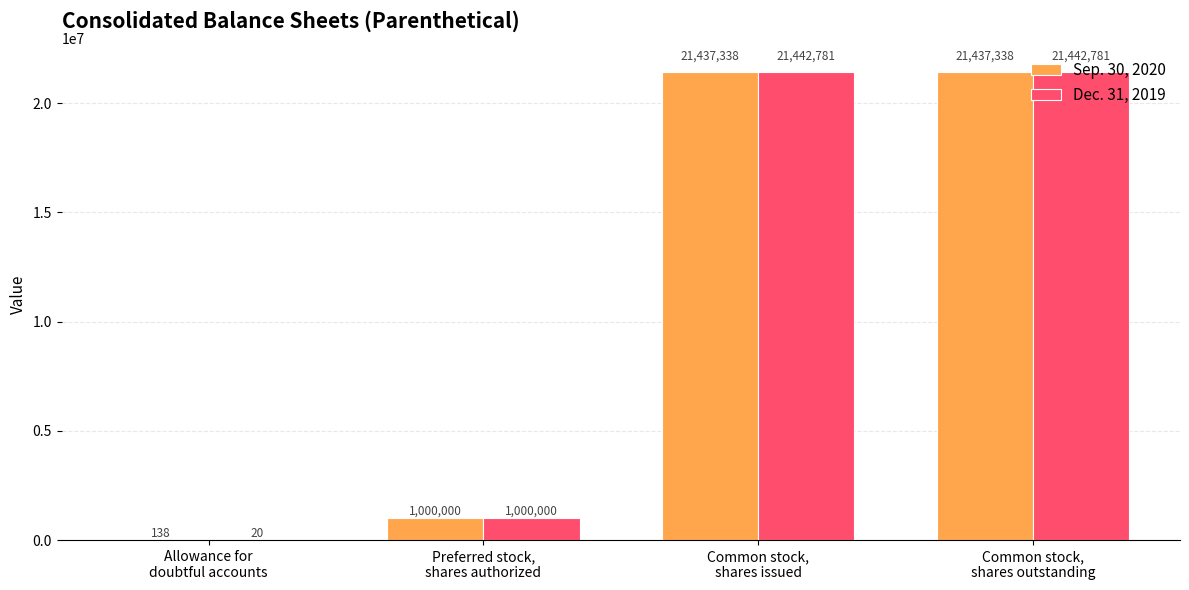

What is the sum of all Sep. 30, 2020 values?

43874814